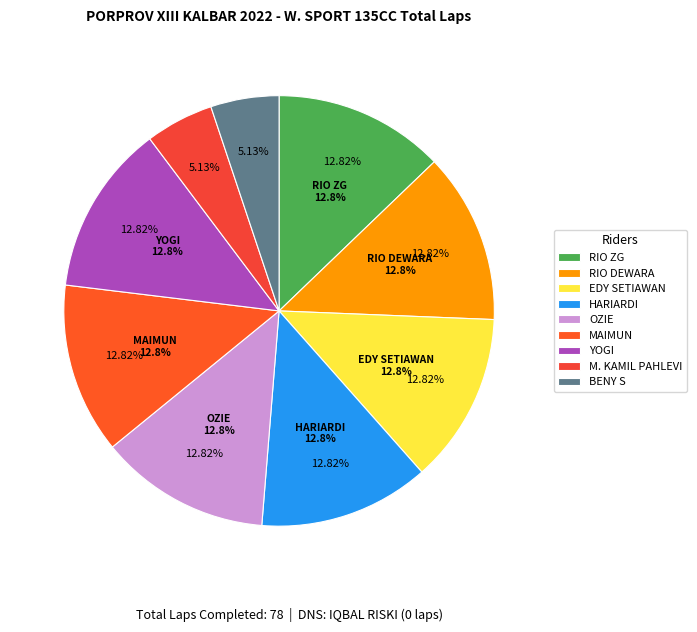

What percentage is the M. KAMIL PAHLEVI slice, to the nearest percent?

5%